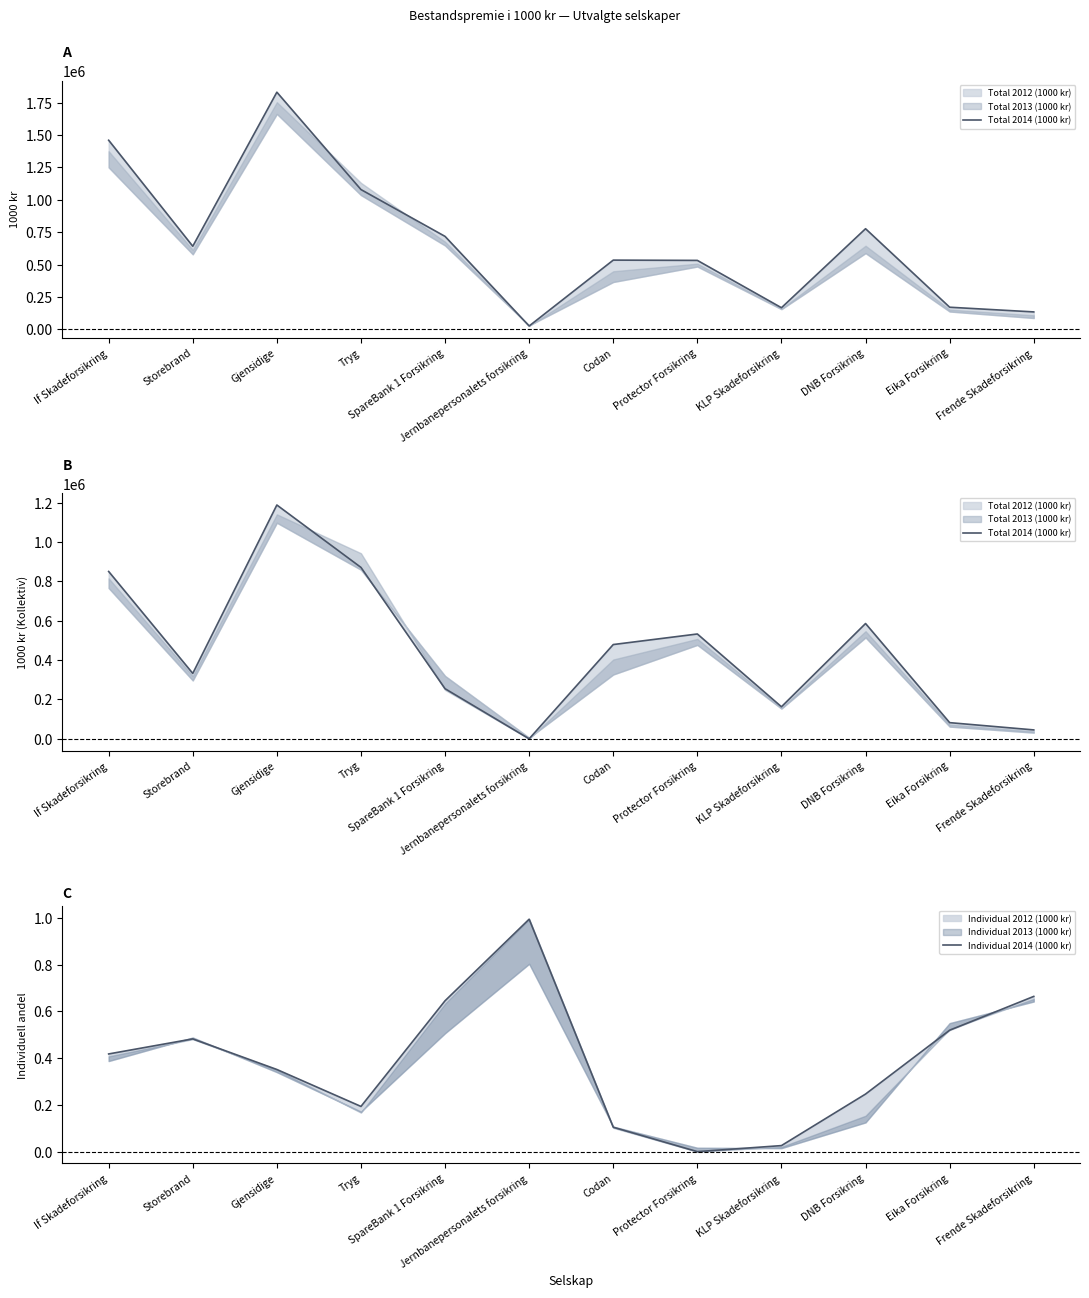

How many interior local peaks does the Total 2014 (1000 kr) series have?

3